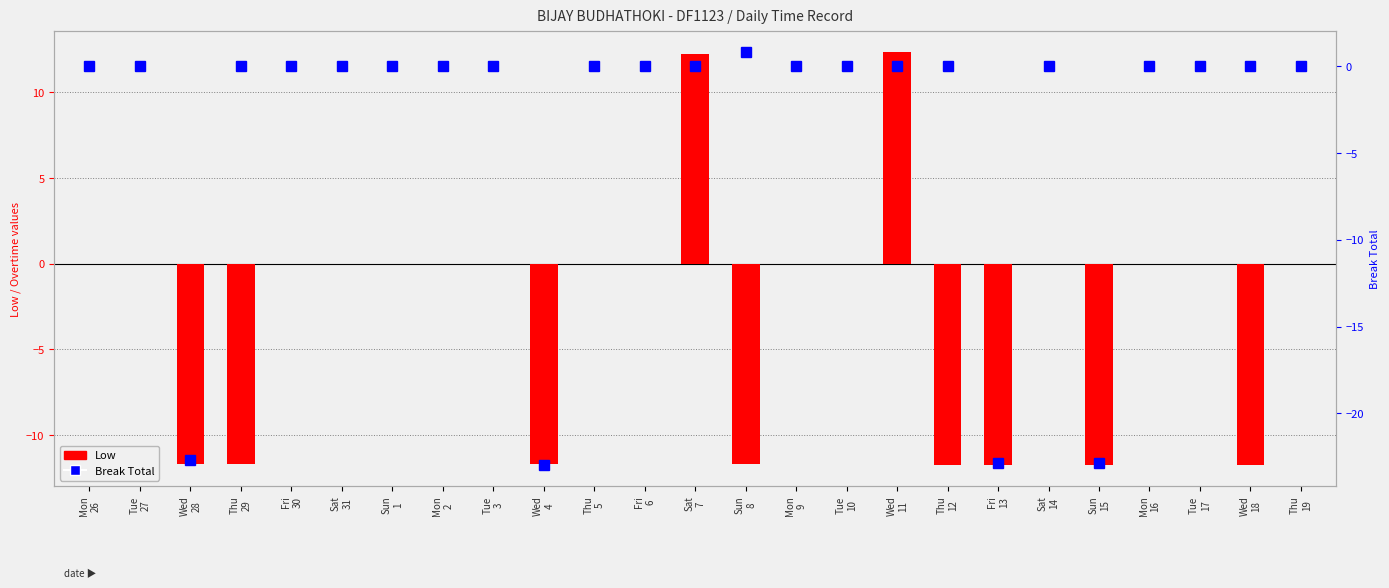

At Wed
11, list the series in order from largest to smallest.

Low, Break Total